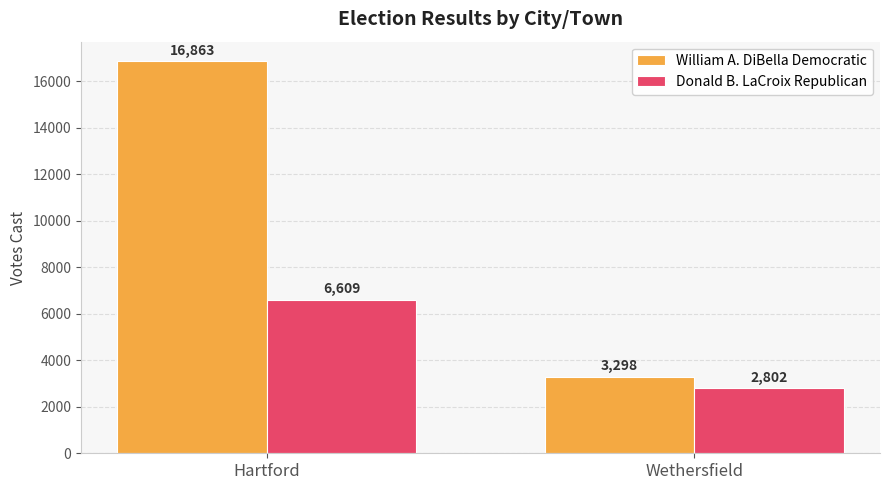

What position from the left is Wethersfield?

2